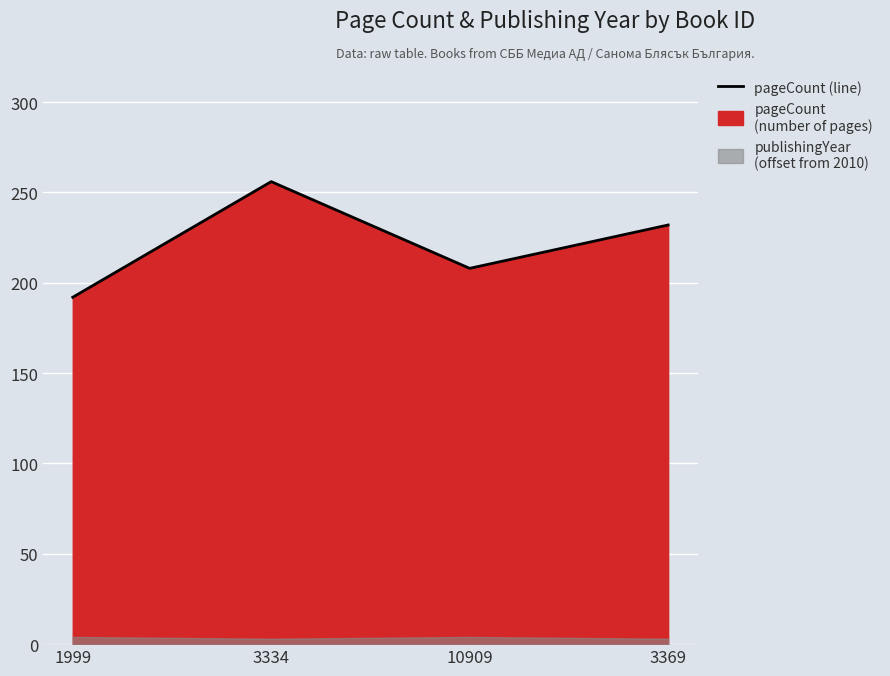

How many values are between 208 and 256?

3